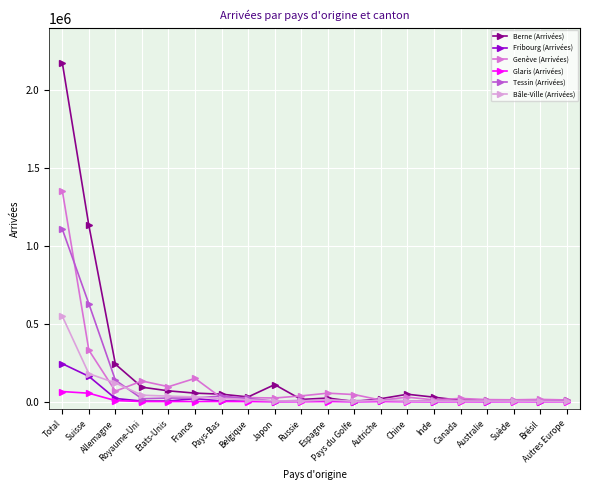

What is the maximum value shown in the chart?

2175222